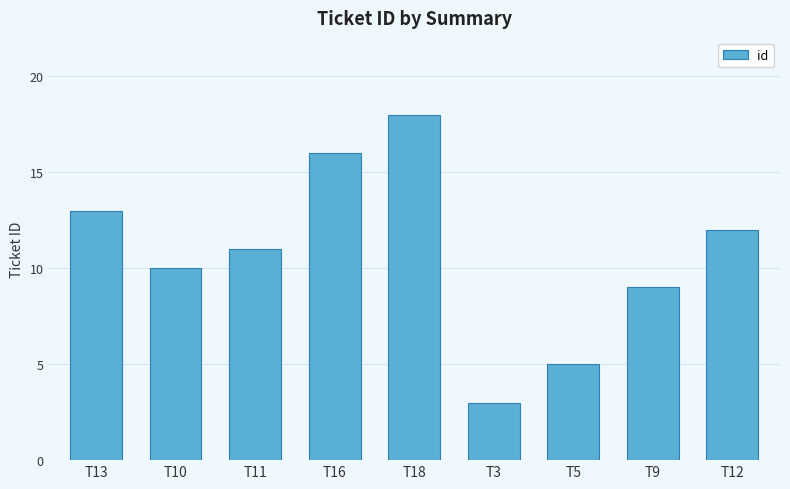

Between T9 and T11, which is larger?

T11